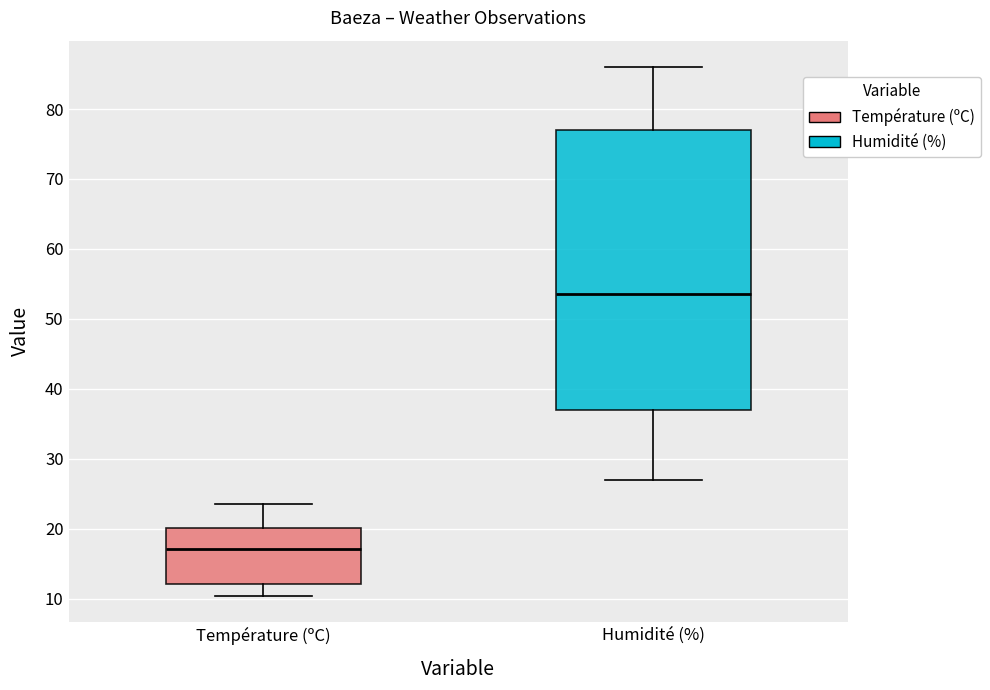

Reading left to right, transcribe this box plot: for each box, give where its median line is, the range the box spans, and where its two whiskers end, as read against the y-axis. The values are not printed on the chart, so give them approximately, as read against the axis.

Température (ºC): median 17, box 12 to 20, whiskers 10 to 24
Humidité (%): median 54, box 37 to 77, whiskers 27 to 86